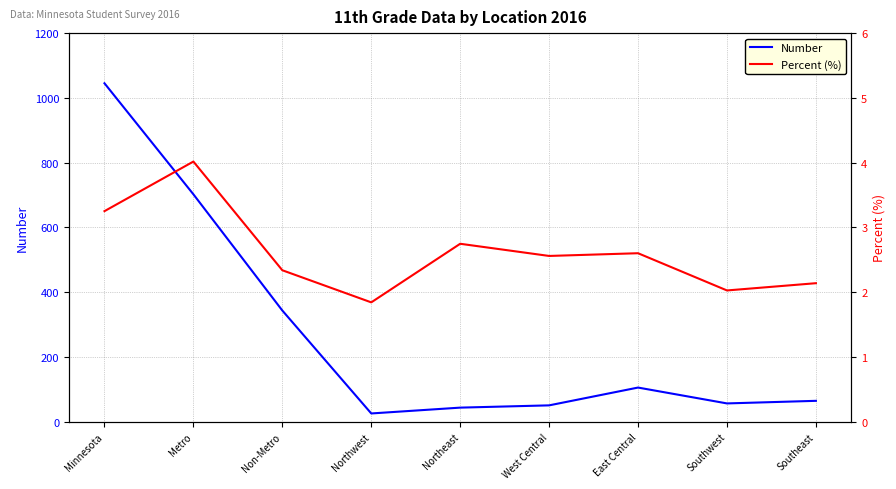

True or false: Percent (%) and Number intersect in this chart.

False